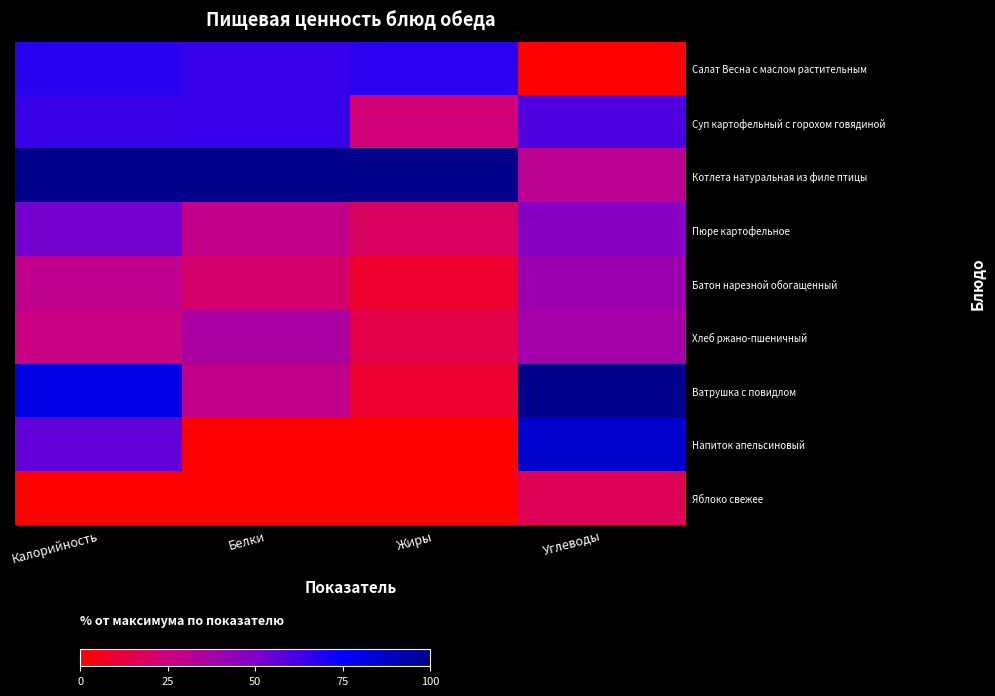

Which series has the largest range (max minus min)?

Ватрушка с повидлом